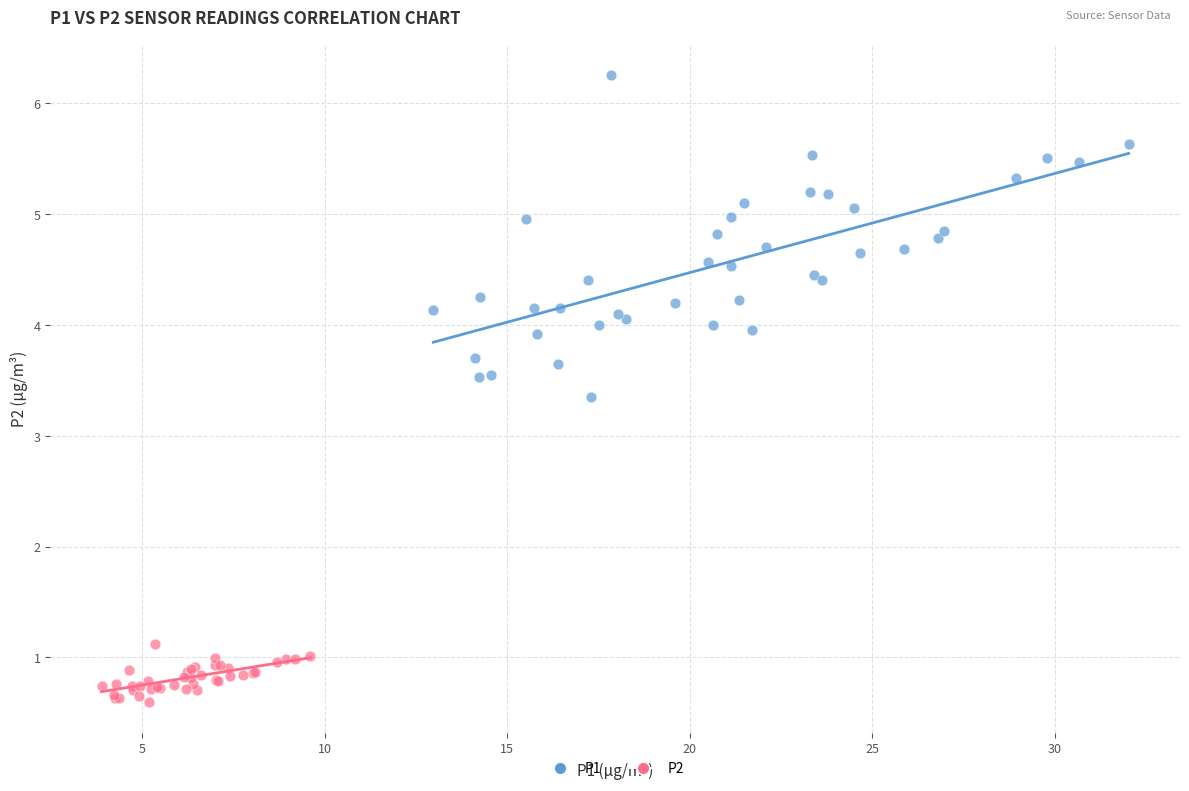

Which series reaches the maximum Y coordinate?

P1